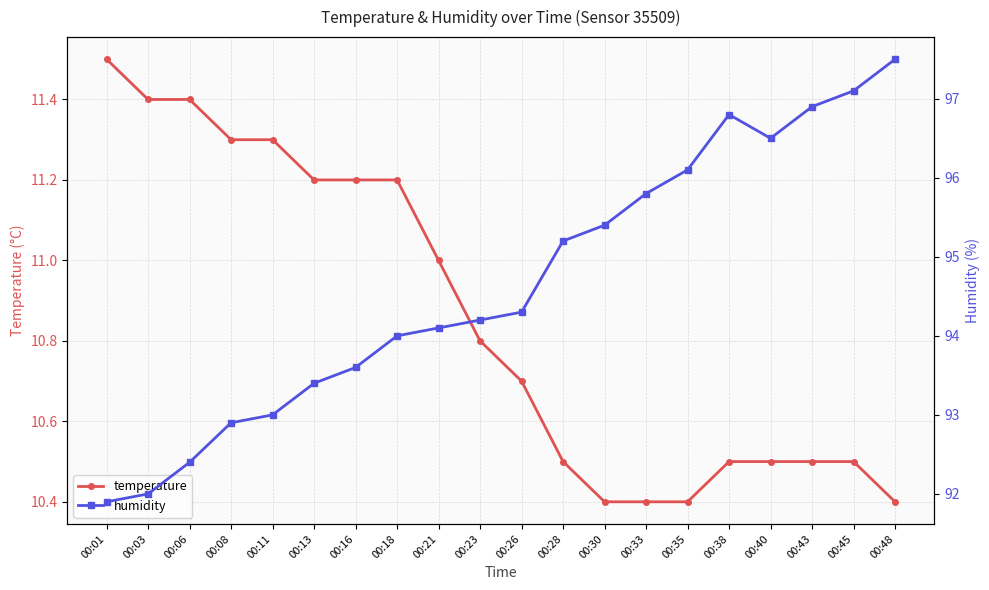

Where is the first local maximum for humidity?

00:38